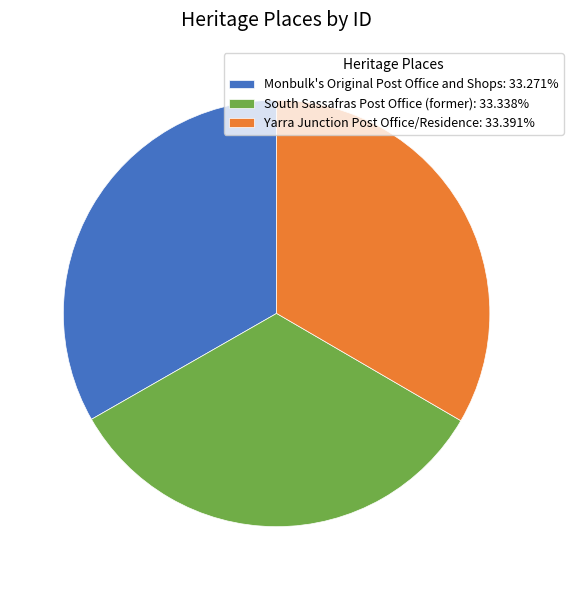

Combined, do South Sassafras Post Office (former): 33.338% and Yarra Junction Post Office/Residence: 33.391% account for over 50%?

Yes